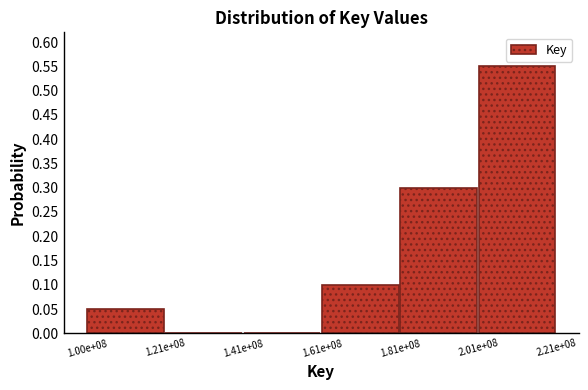

Which category has the highest value across all series?

2.01e+08